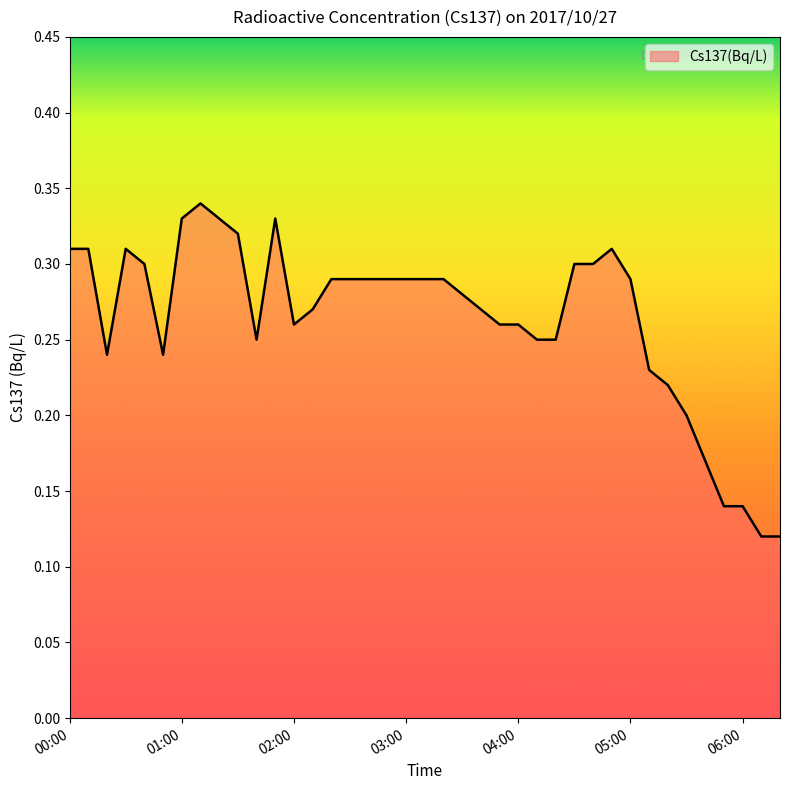

Does the chart have visible grid lines?

No